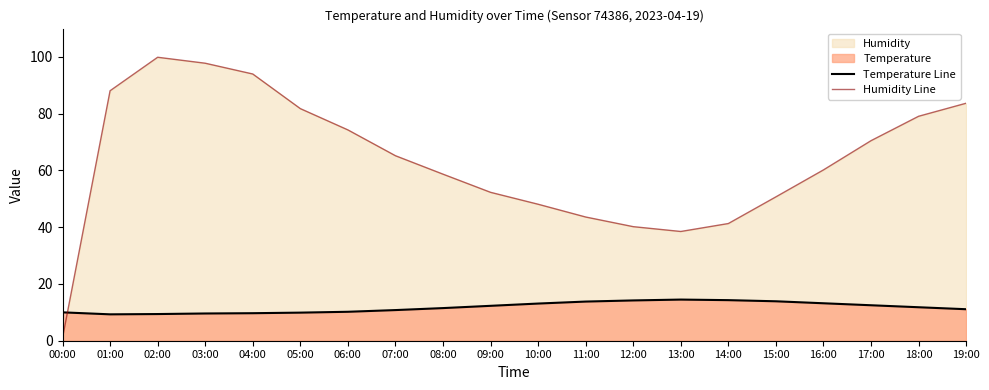

What is the value of the temperature line point at the 17th from the left?

13.2